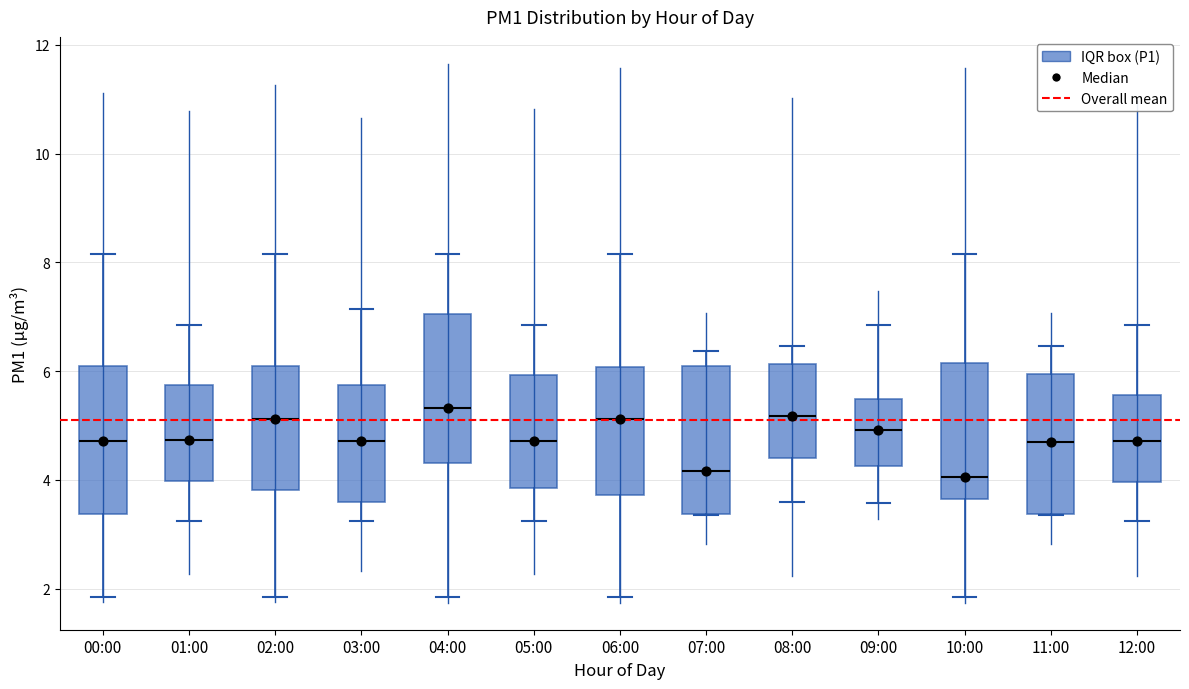

Reading left to right, read every box against the y-axis: the position of its median line, the range the box covers, and the ends of its whiskers. The values are not printed on the chart, so give them approximately, as read against the axis.

00:00: median 4.8, box 3.4 to 6.0, whiskers 1.8 to 8.2
01:00: median 4.8, box 4.0 to 5.8, whiskers 3.2 to 6.8
02:00: median 5.2, box 3.8 to 6.0, whiskers 1.8 to 8.2
03:00: median 4.8, box 3.6 to 5.8, whiskers 3.2 to 7.2
04:00: median 5.4, box 4.4 to 7.0, whiskers 1.8 to 8.2
05:00: median 4.8, box 3.8 to 6.0, whiskers 3.2 to 6.8
06:00: median 5.2, box 3.8 to 6.0, whiskers 1.8 to 8.2
07:00: median 4.2, box 3.4 to 6.0, whiskers 3.4 to 6.4
08:00: median 5.2, box 4.4 to 6.2, whiskers 3.6 to 6.4
09:00: median 5.0, box 4.2 to 5.4, whiskers 3.6 to 6.8
10:00: median 4.0, box 3.6 to 6.2, whiskers 1.8 to 8.2
11:00: median 4.8, box 3.4 to 6.0, whiskers 3.4 to 6.4
12:00: median 4.8, box 4.0 to 5.6, whiskers 3.2 to 6.8